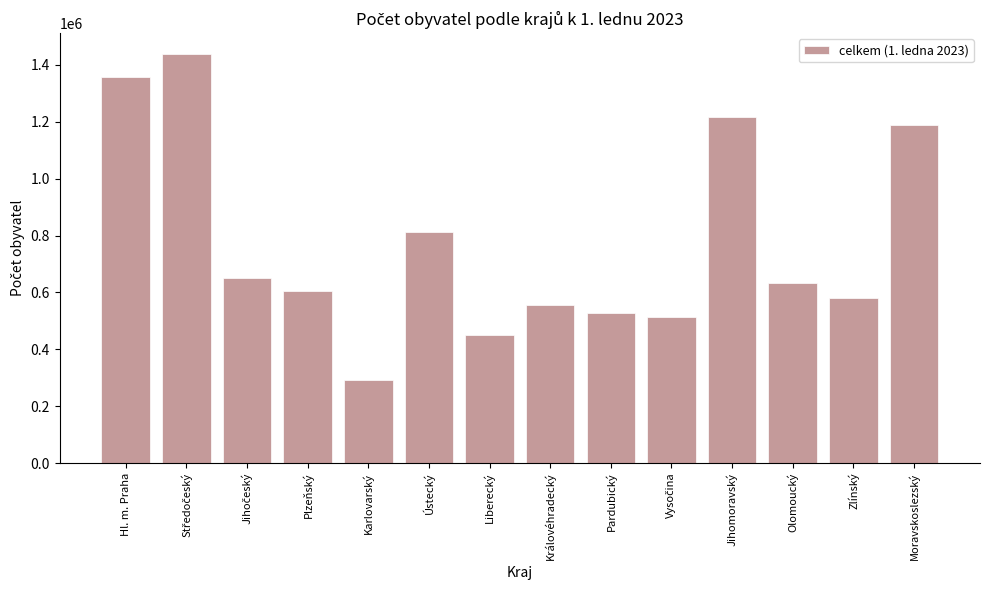

Which has a higher value, Zlínský or Olomoucký?

Olomoucký